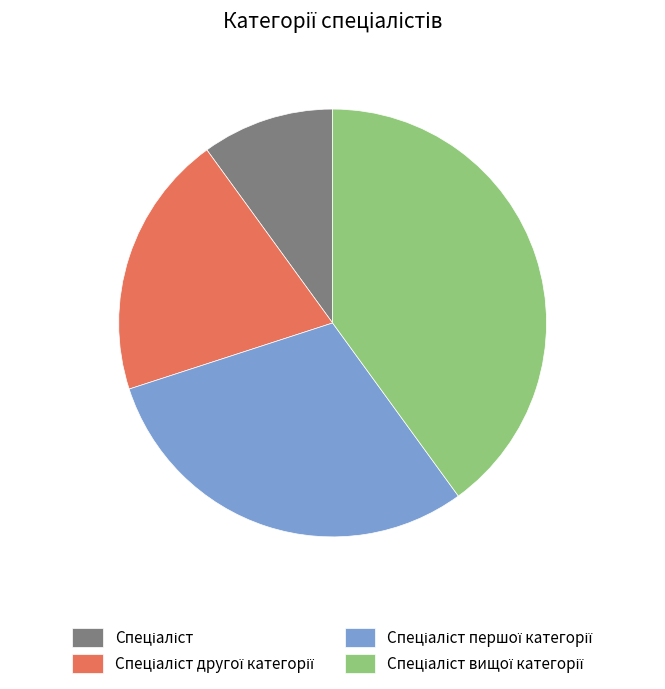

Is there a majority slice in this chart?

No